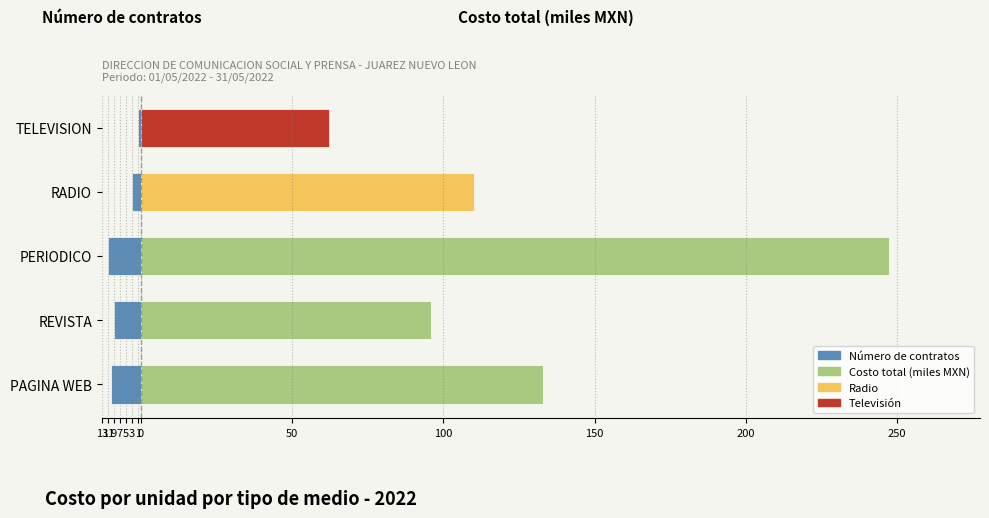

What is the difference between the maximum and second lowest values in the Costo total (miles MXN) series?

151.7